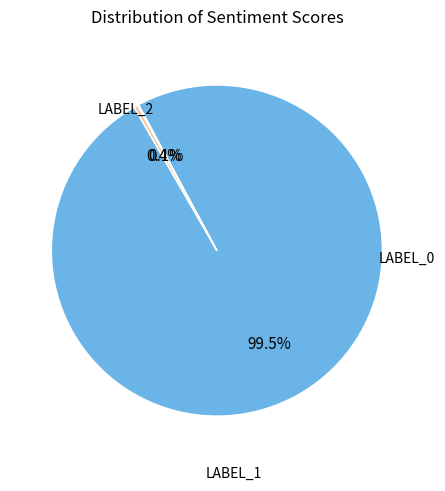

Does any single category account for the majority?

Yes